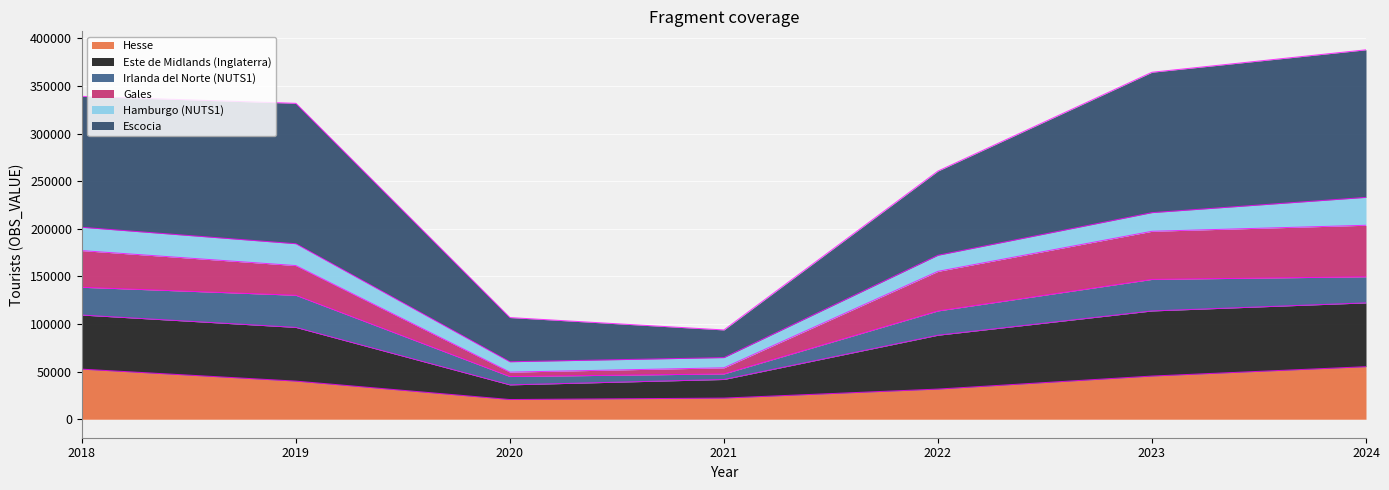

The value of Hesse at 2024 is 55227. True or false?

True